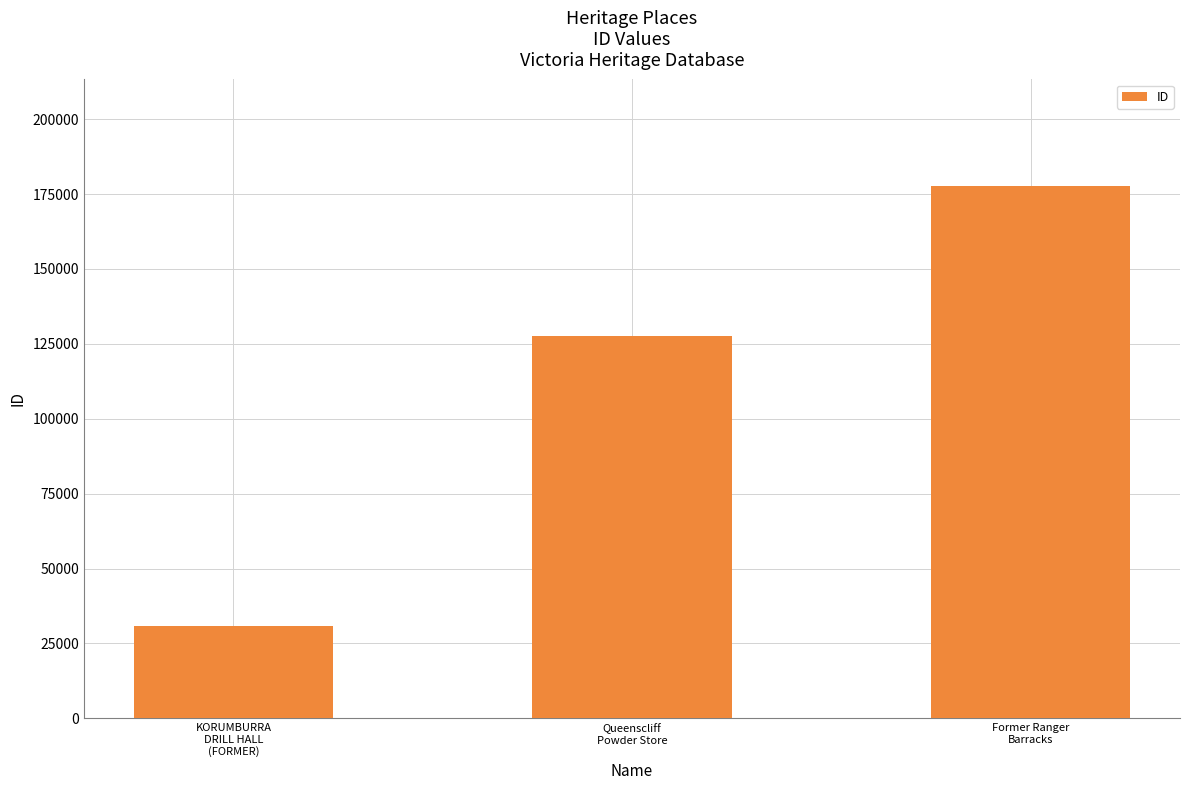

What is the greatest value displayed?

177698